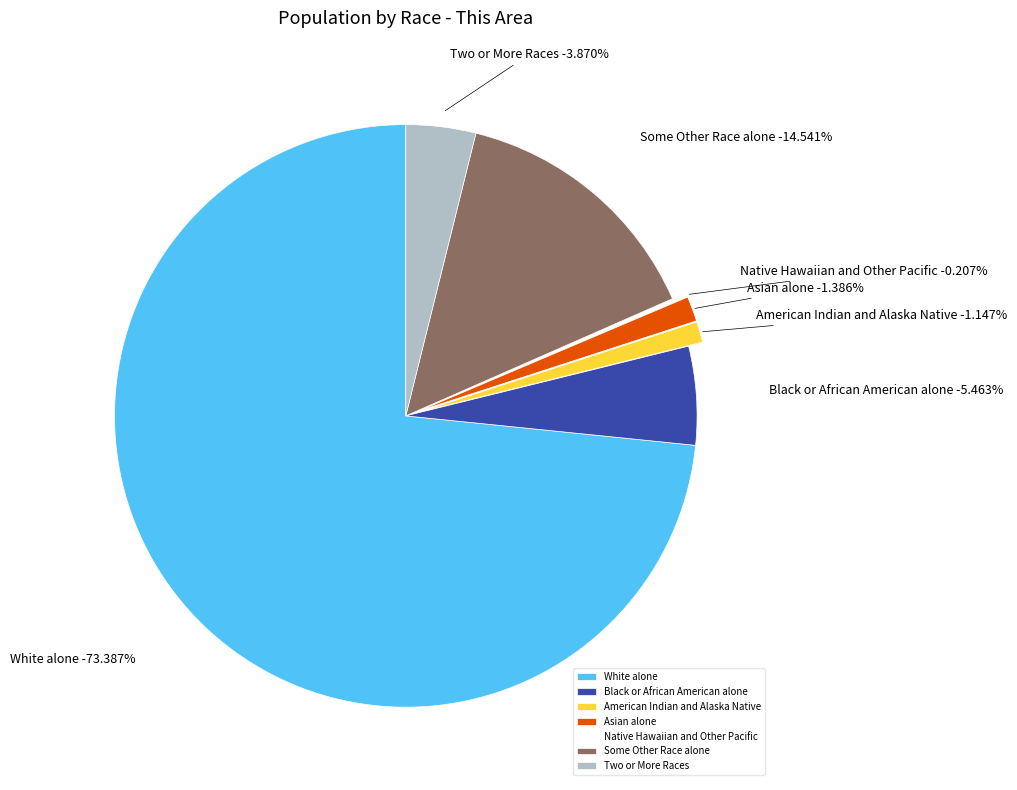

What is the largest slice in the pie chart?

White alone